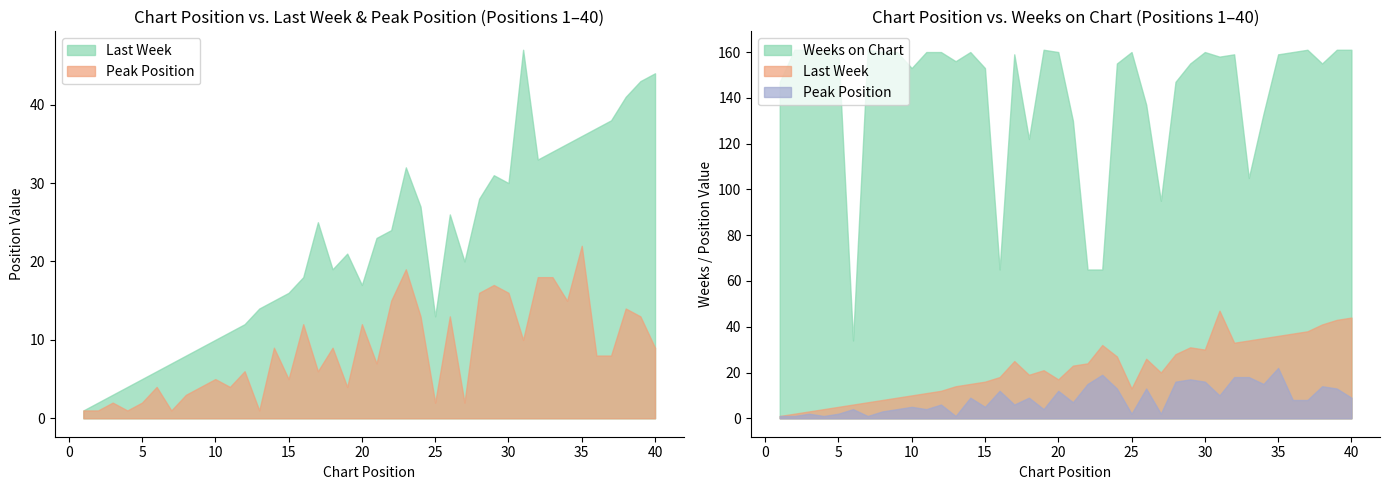

At which label does Peak Position reach its peak?

35